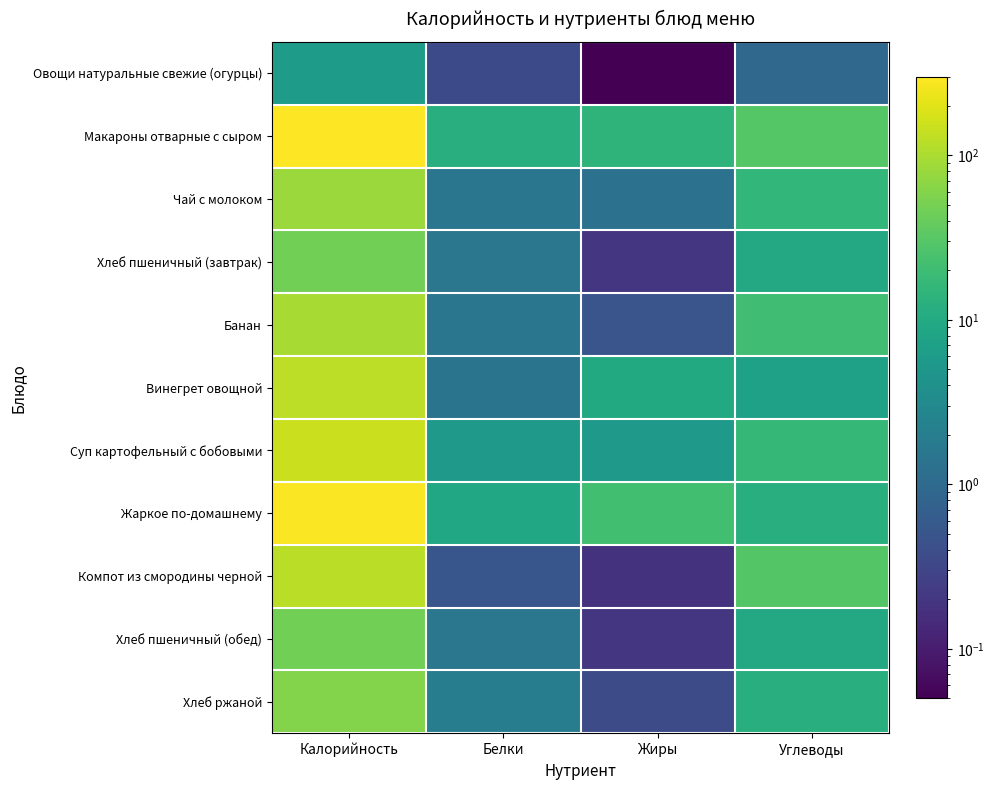

What is the spread (max minus min) of values at Белки?

11.8